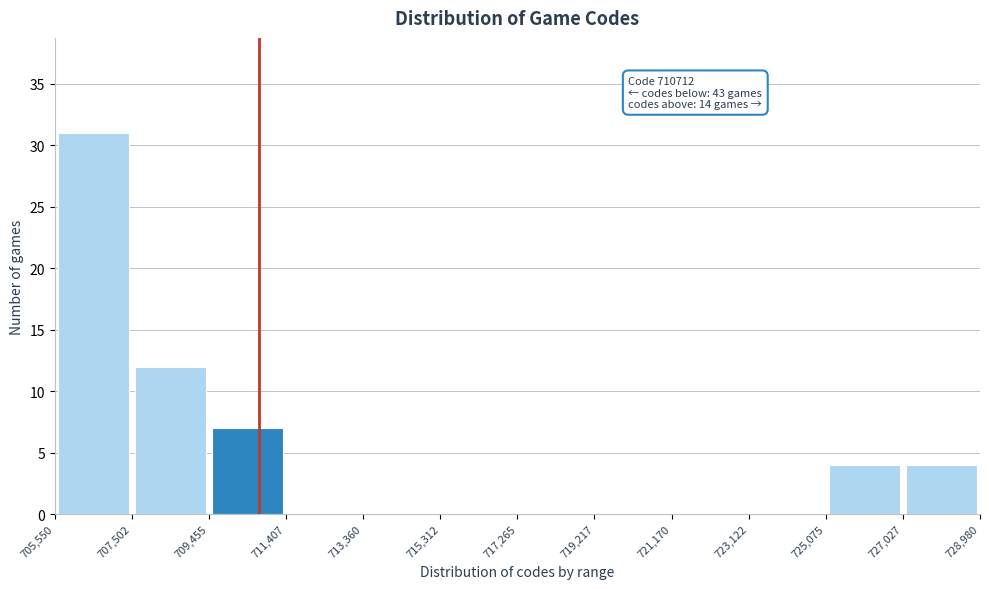

Which range on the x-axis has the tallest bar?

705,550 to 707,502